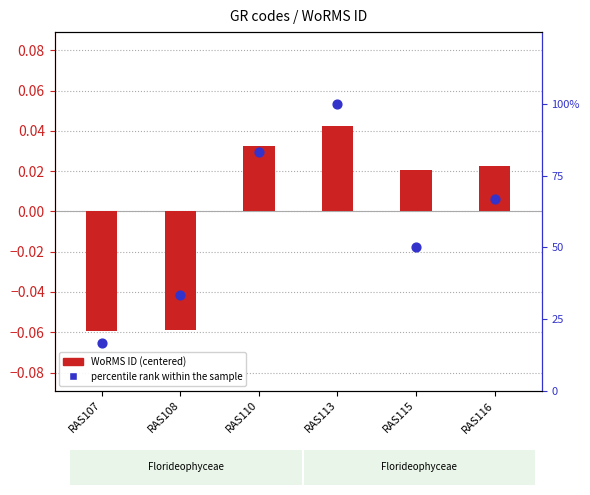

Which series has the largest total across all categories?

percentile rank within the sample